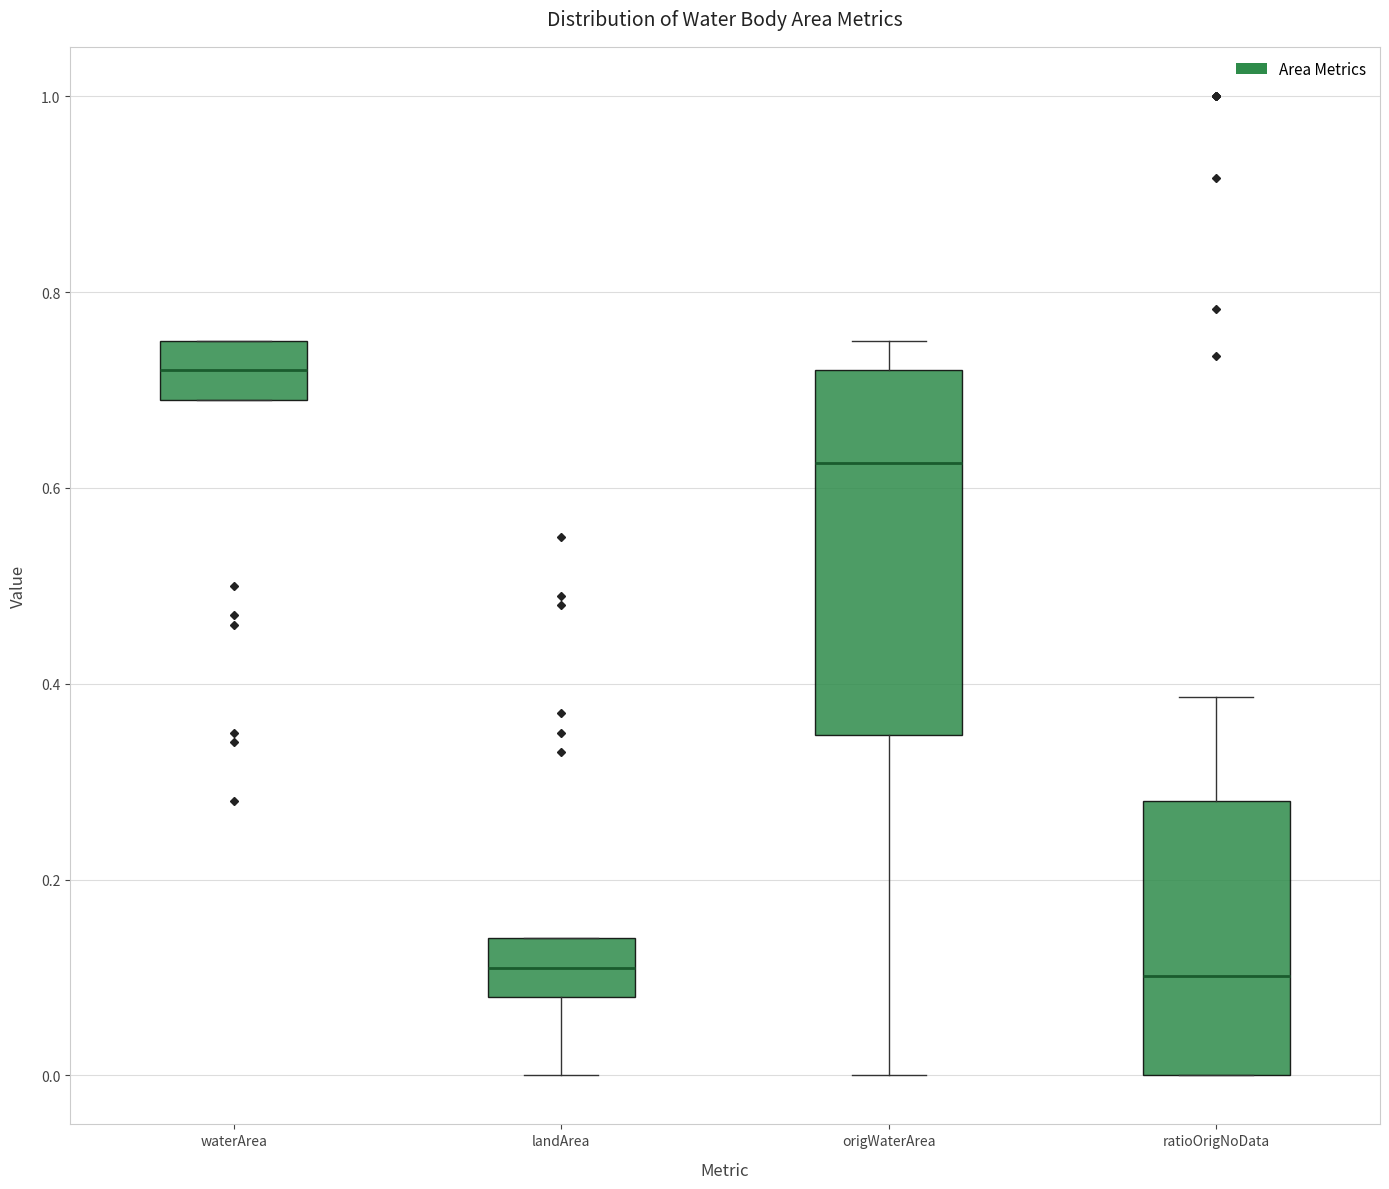

Which box is the tallest, from its lower edge to its upper edge?

origWaterArea